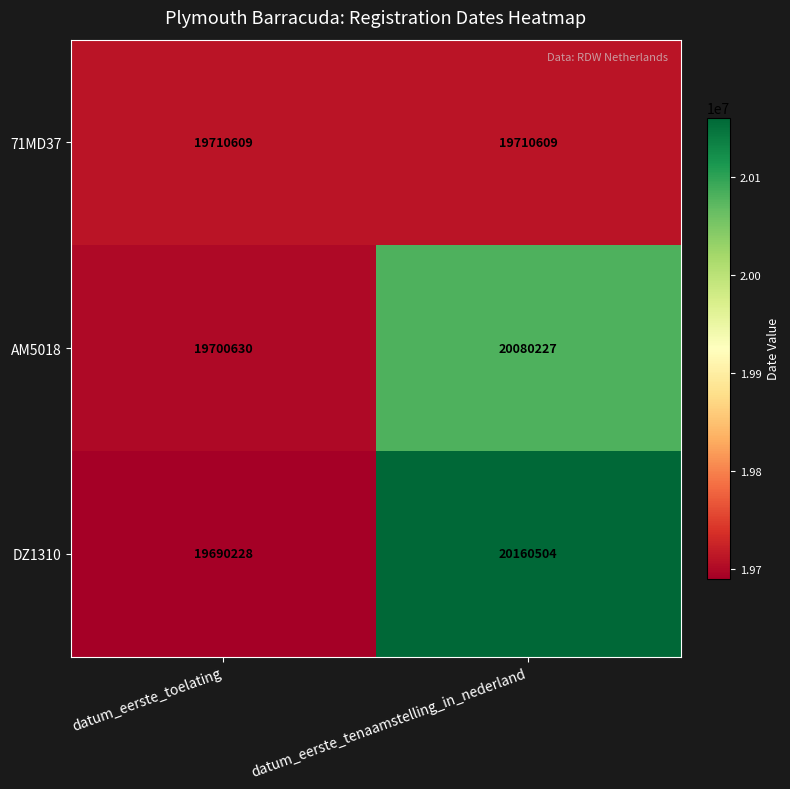

True or false: DZ1310 has a value of 20160504 at datum_eerste_tenaamstelling_in_nederland.

True